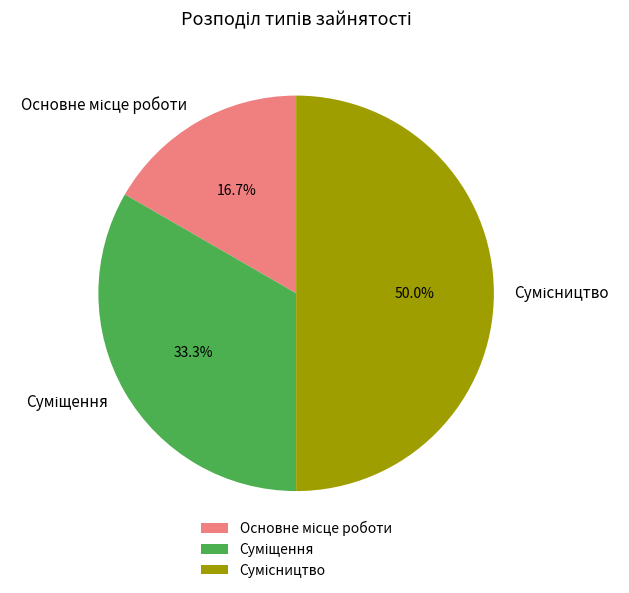

How many slices are in this pie chart?

3